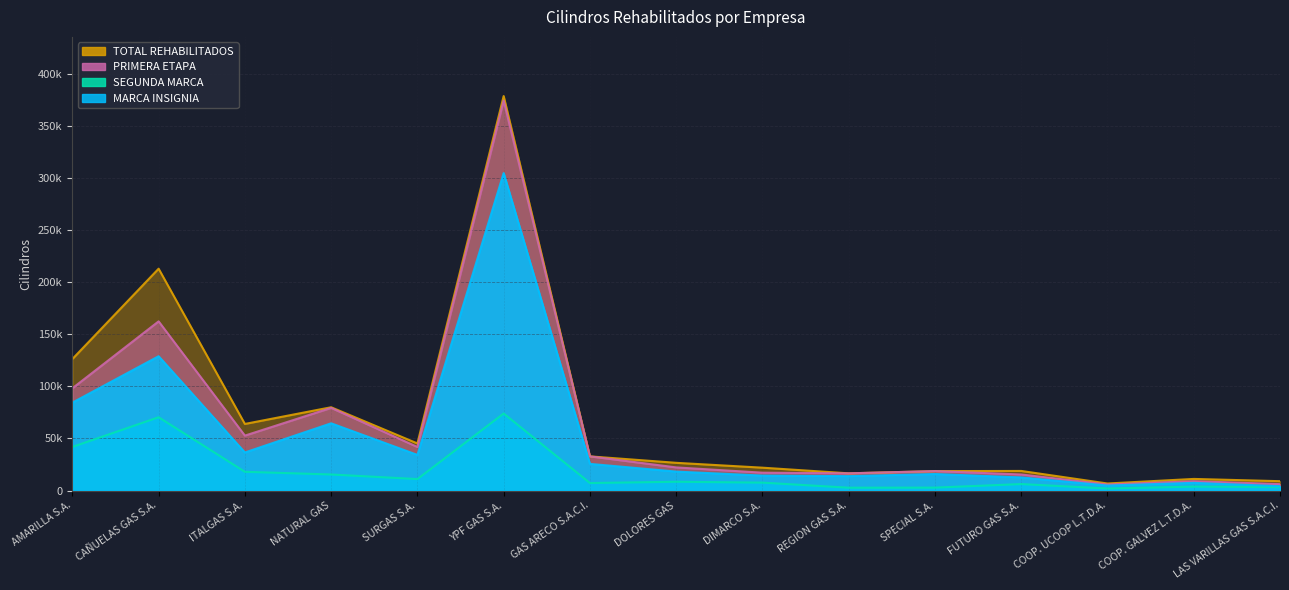

True or false: MARCA INSIGNIA and TOTAL REHABILITADOS cross at least once.

False